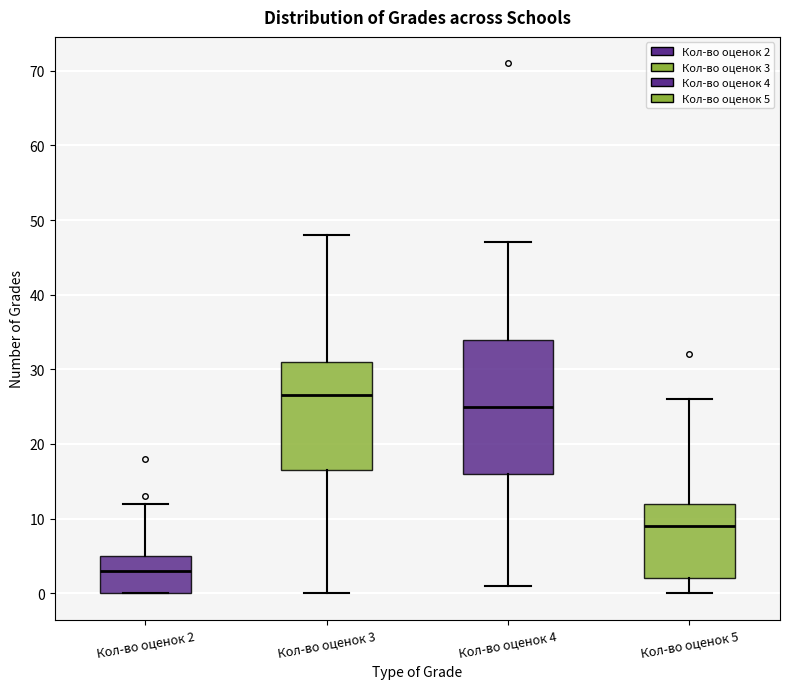

Which box is the tallest, from its lower edge to its upper edge?

Кол-во оценок 4